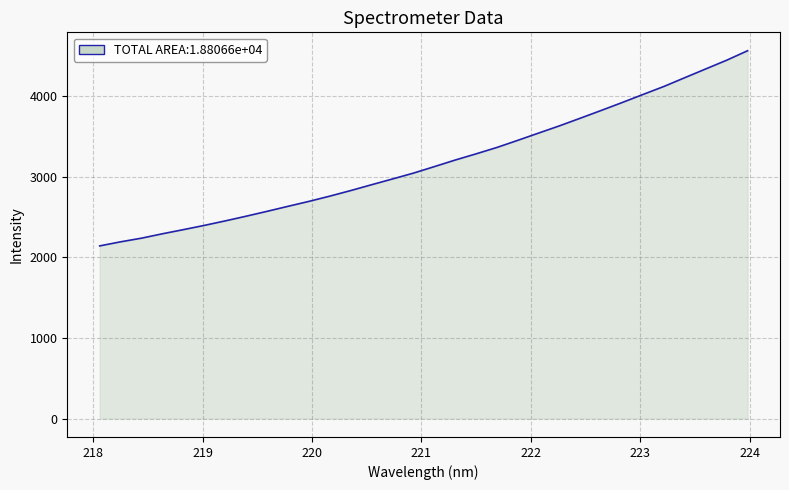

How many lines are shown in the chart?

1